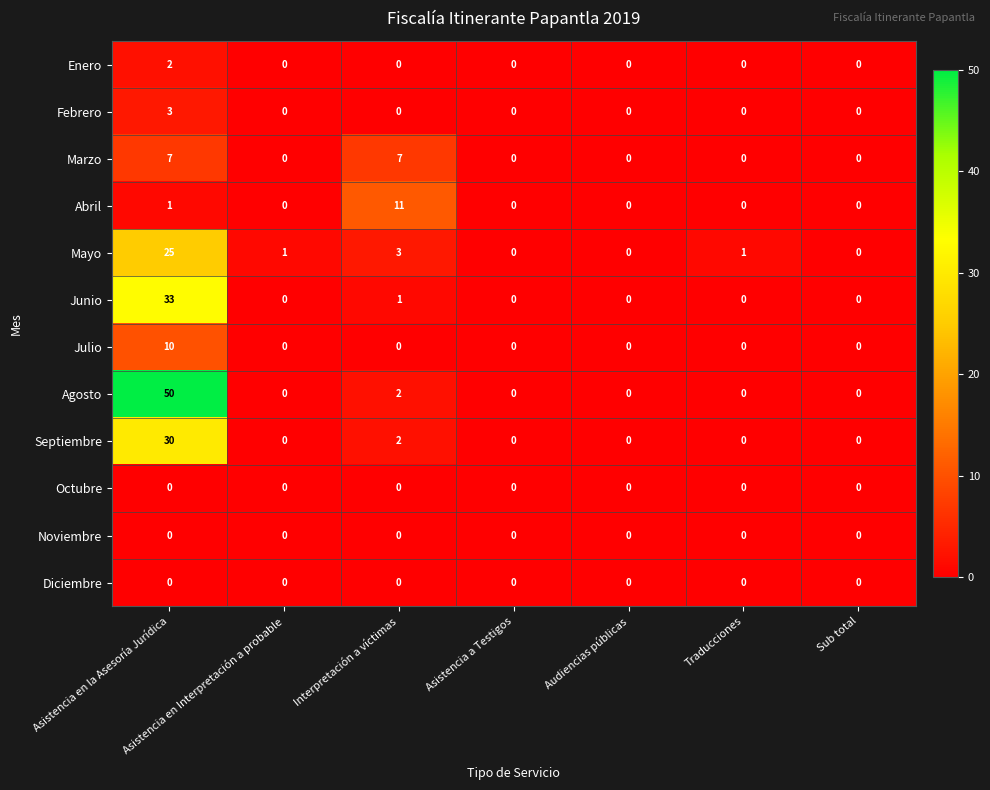

Which series has the largest total across all categories?

Agosto